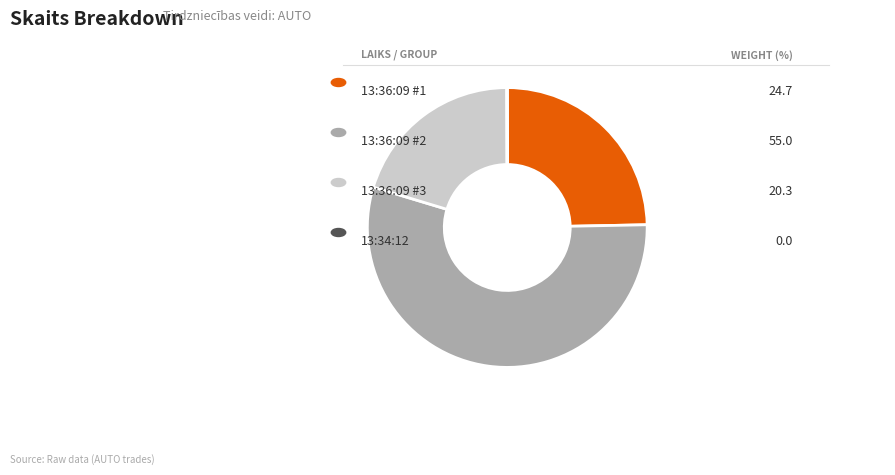

Is there any slice that represents more than half of the pie?

Yes